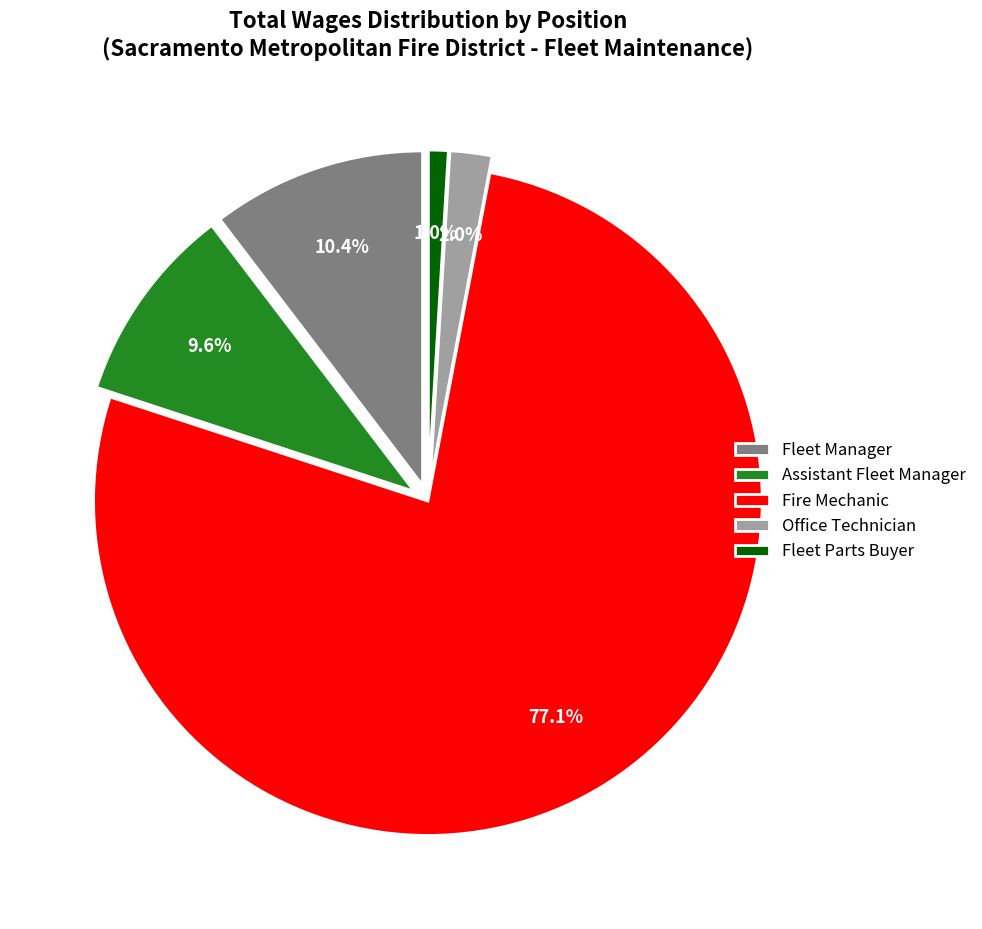

How many slices are in this pie chart?

5